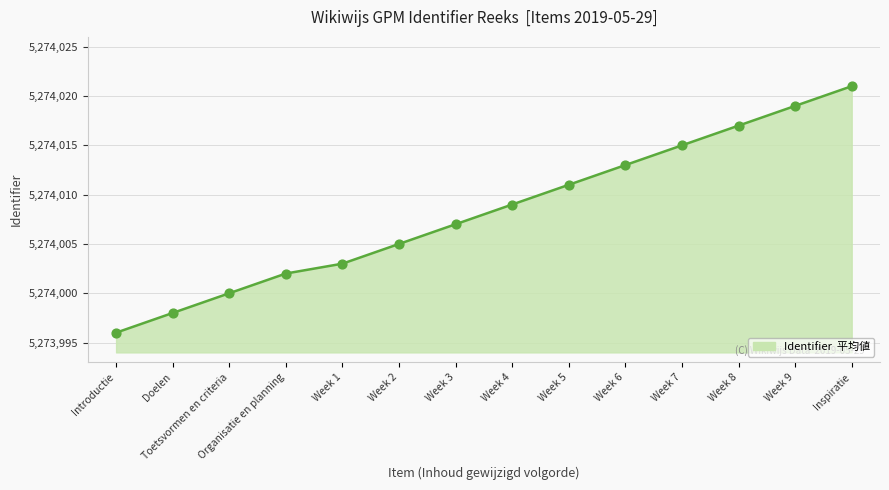

Between Week 7 and Inspiratie, which is larger?

Inspiratie